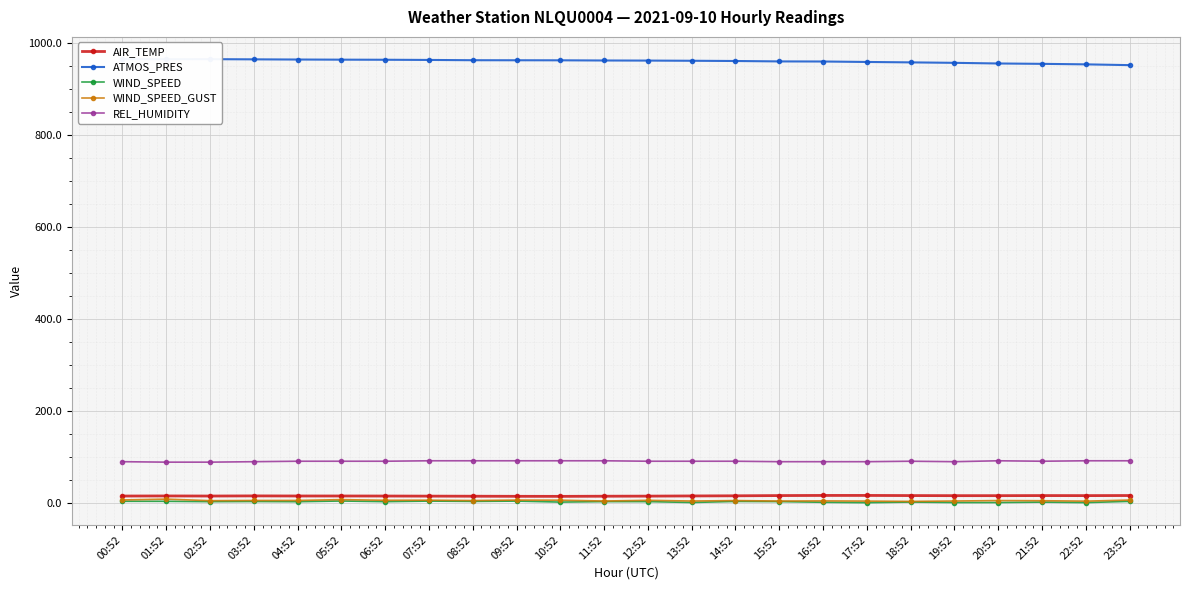

What is the label of the 14th point from the right?

10:52